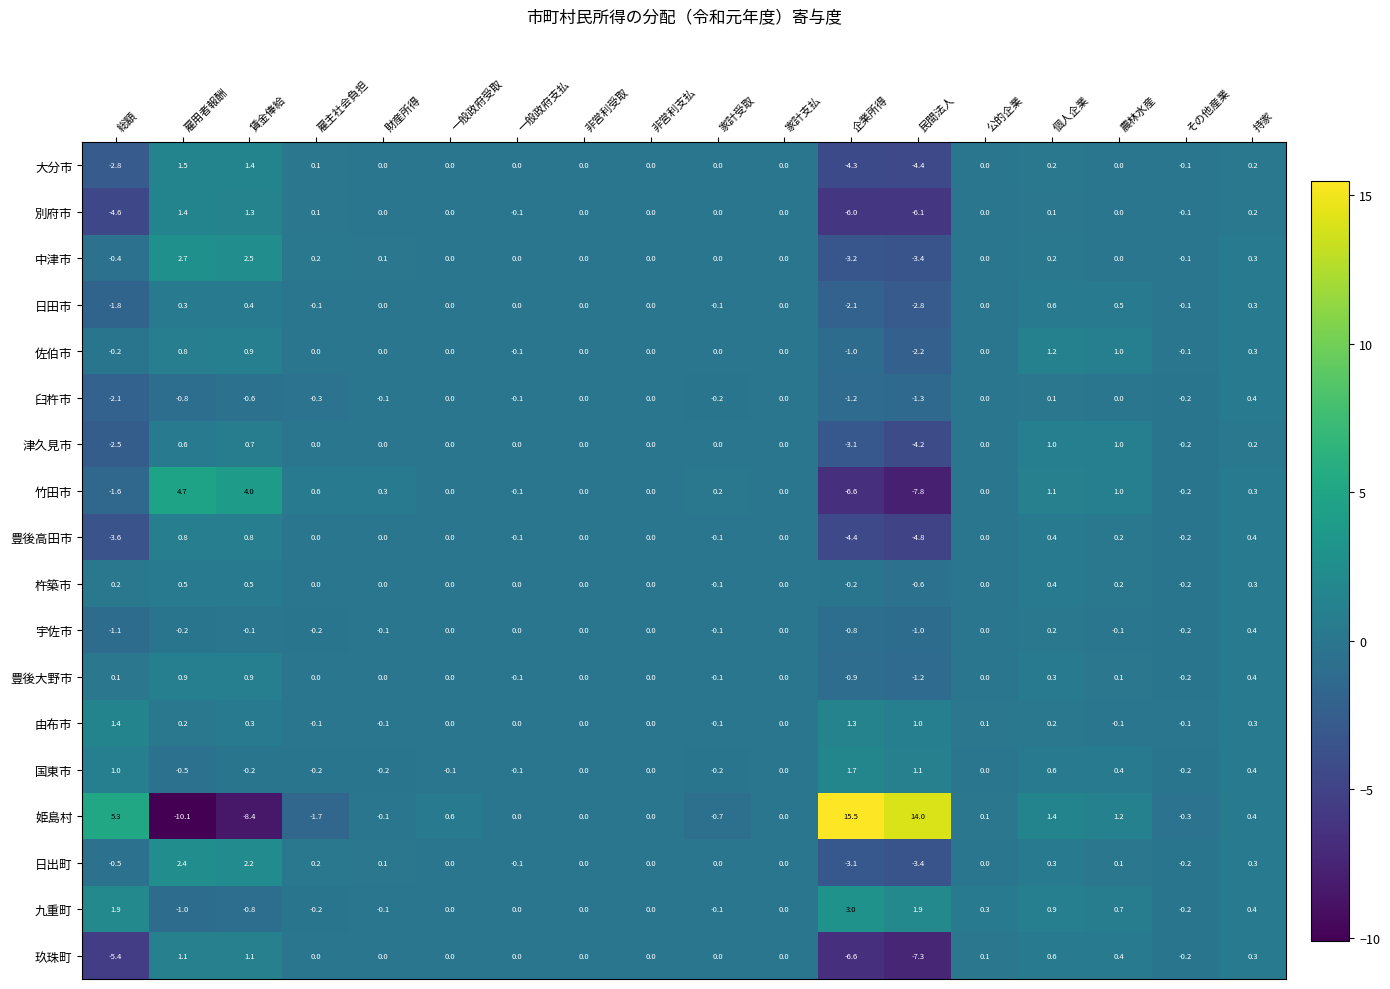

Between 家計支払 and 農林水産, which series saw the biggest shift?

姫島村